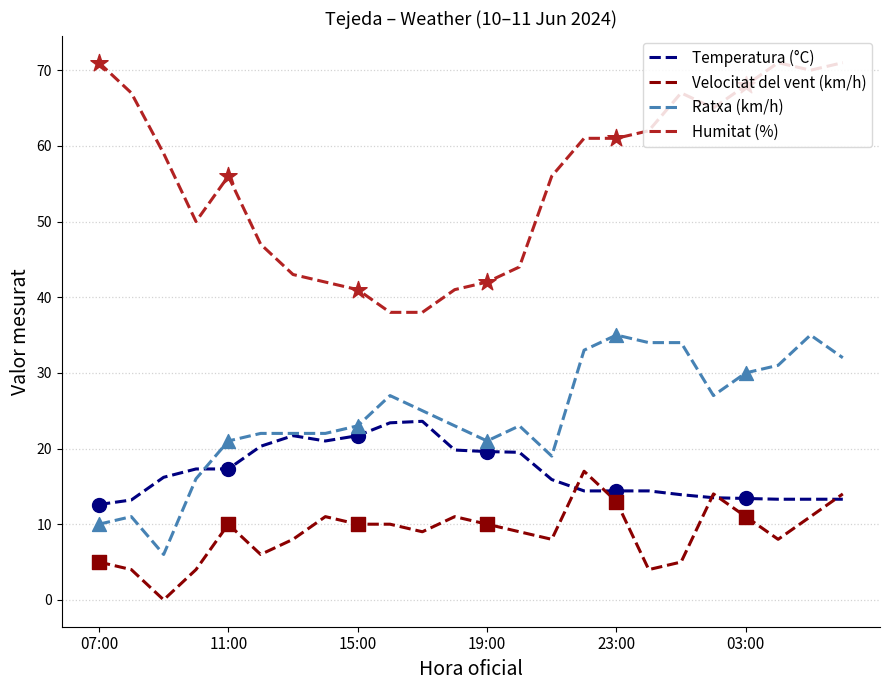

At how many categories does at least one series exceed 2?

24